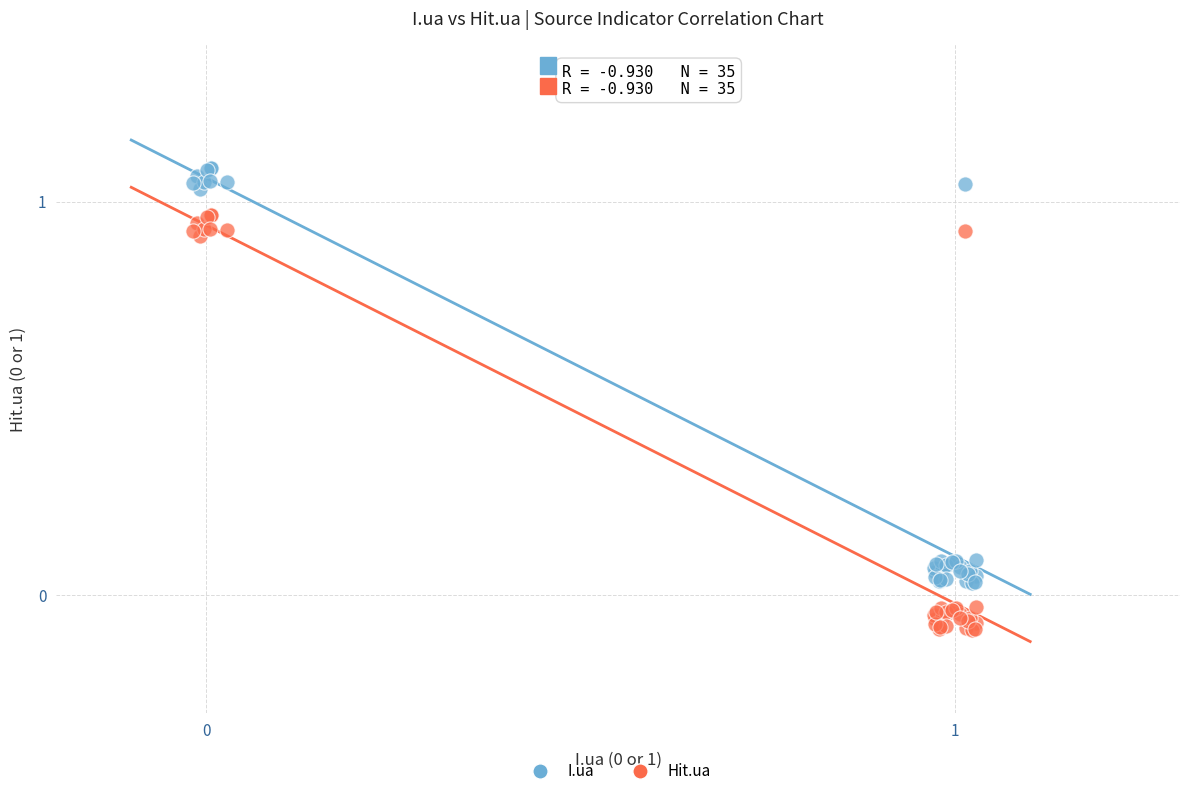

Which series contains the lowest Y value?

Hit.ua